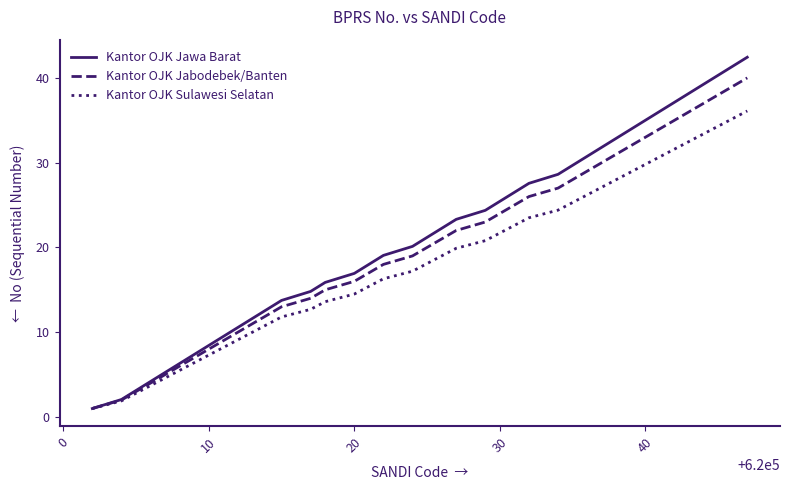

Which series has the widest spread of values?

Kantor OJK Jawa Barat